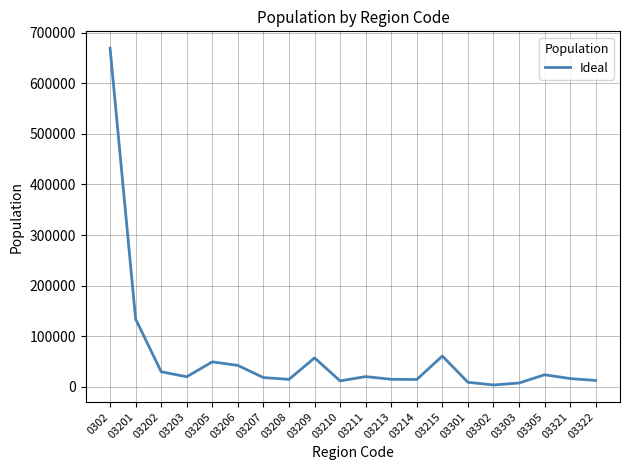

What is the average value?

61554